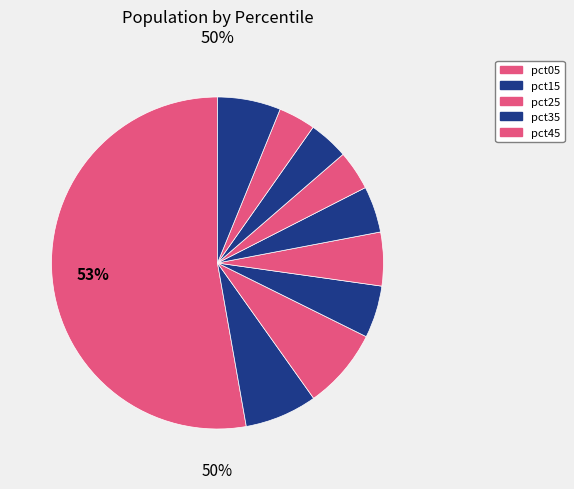

The pct05 slice represents 53% of the pie. True or false?

True